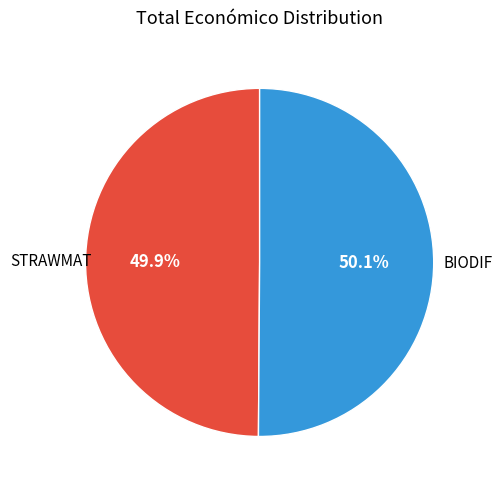

Is there any slice that represents more than half of the pie?

Yes